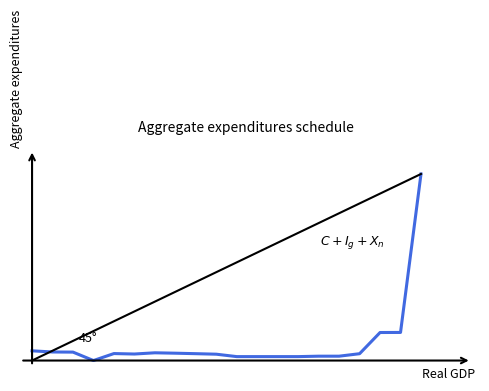

Where is the first local maximum?

5